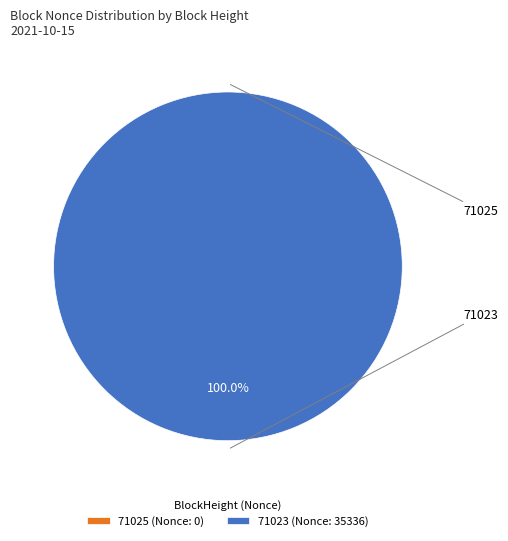

Between 71023 and 71025, which is larger?

71023